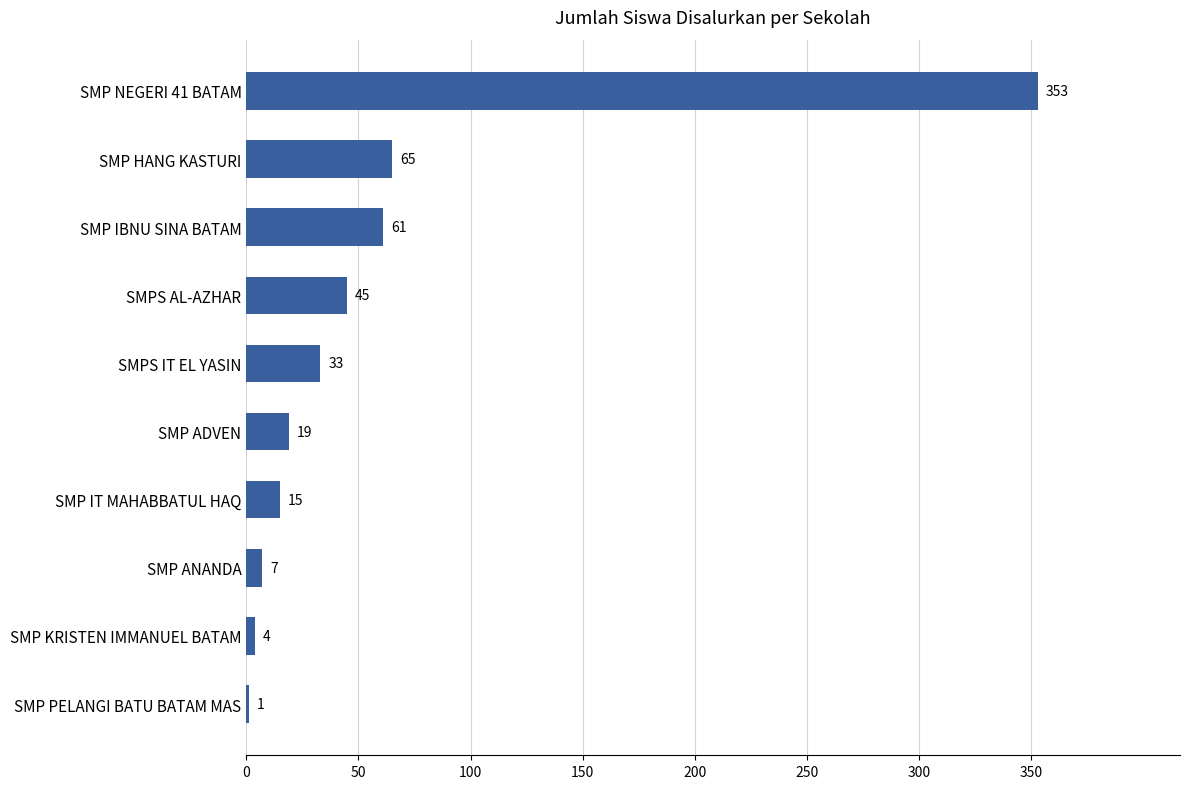

Reading top to bottom, list all the values displayed in this chart.

SMP NEGERI 41 BATAM=353	SMP HANG KASTURI=65	SMP IBNU SINA BATAM=61	SMPS AL-AZHAR=45	SMPS IT EL YASIN=33	SMP ADVEN=19	SMP IT MAHABBATUL HAQ=15	SMP ANANDA=7	SMP KRISTEN IMMANUEL BATAM=4	SMP PELANGI BATU BATAM MAS=1